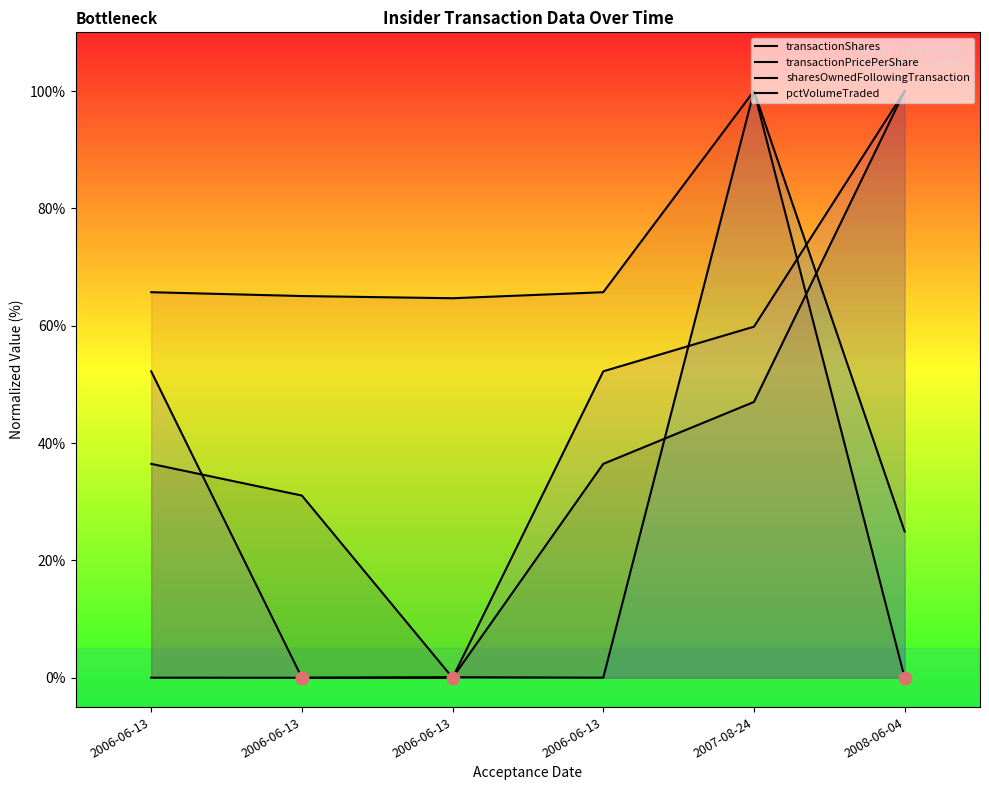

Which series contains the highest Y value?

transactionShares